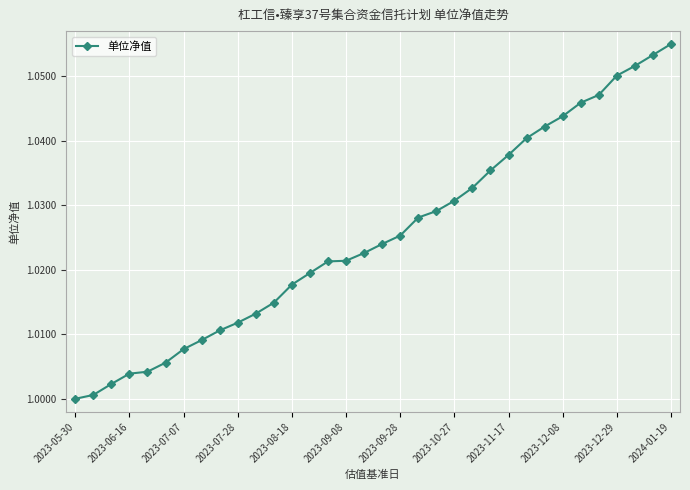

What is the sum of all values?

34.9